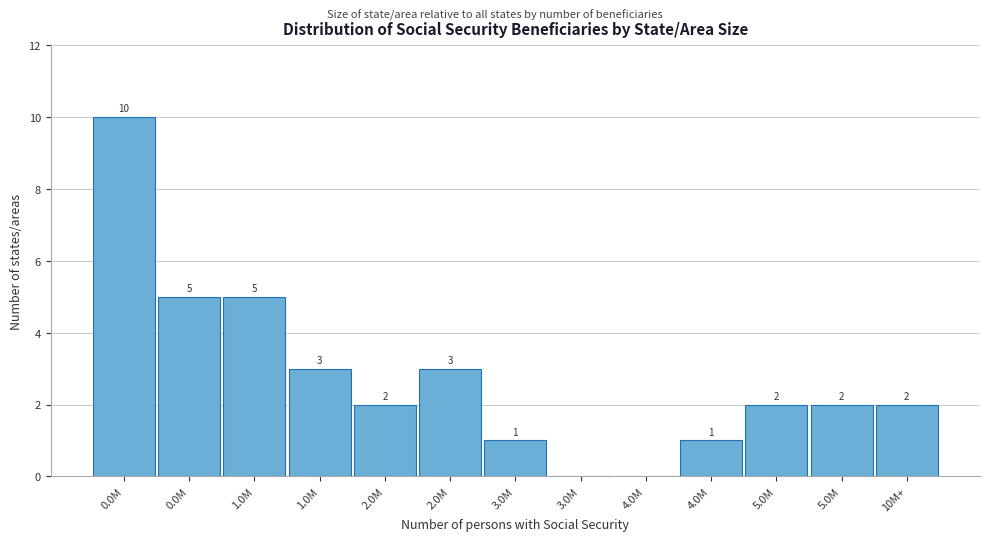

Count the number of data series in this chart.

1